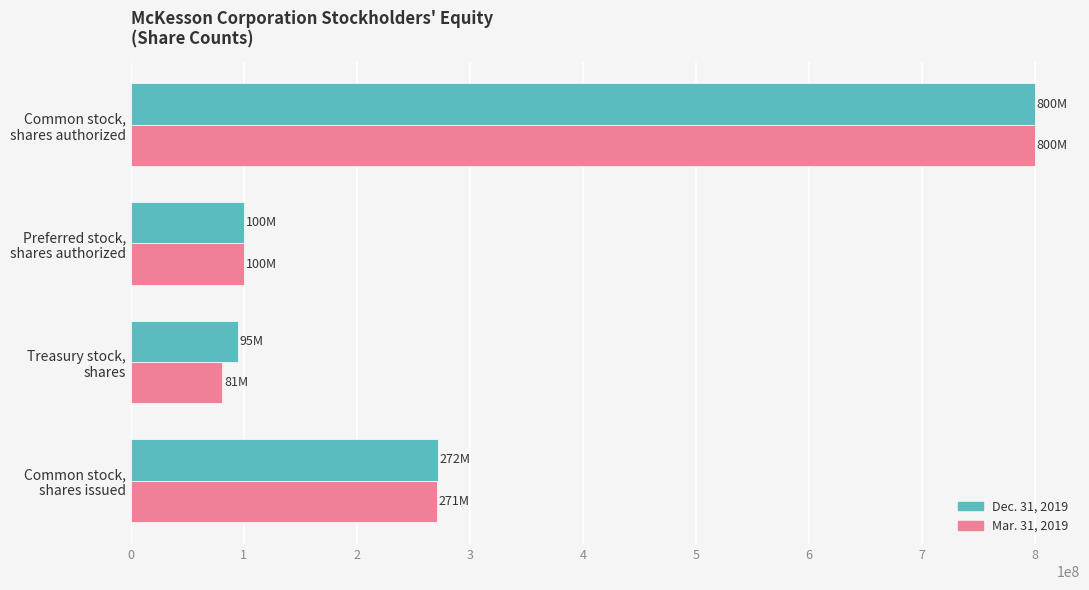

List the series in order of their overall mean, lowest first.

Mar. 31, 2019, Dec. 31, 2019